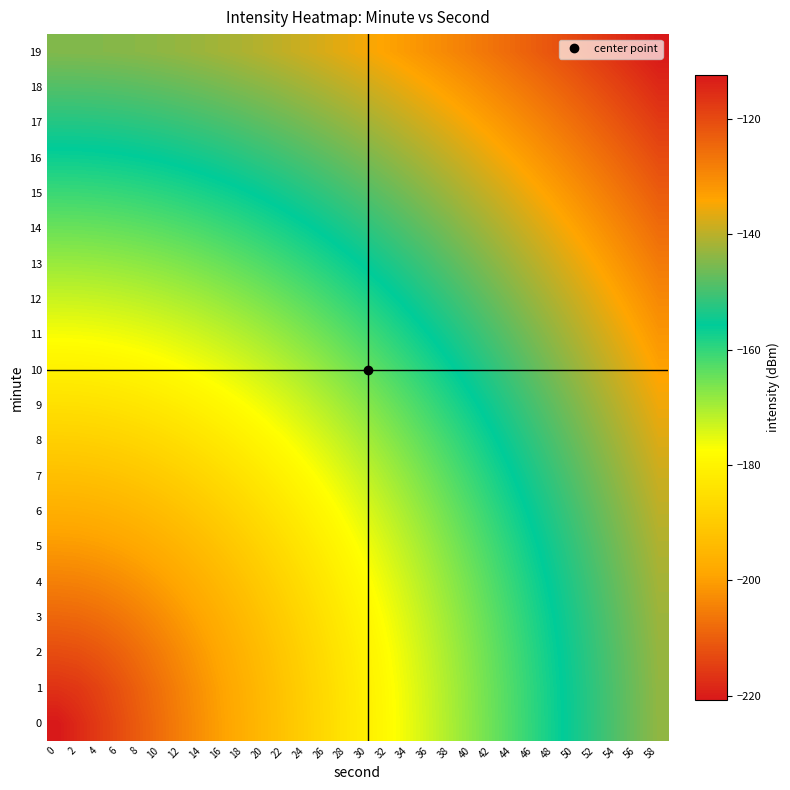

Which has a higher value, 40 or 18?

40